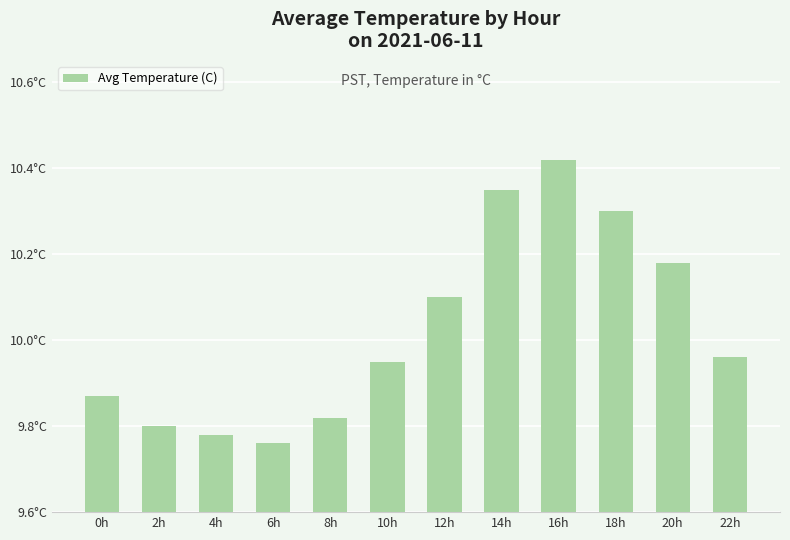

Between 22h and 2h, which is larger?

22h